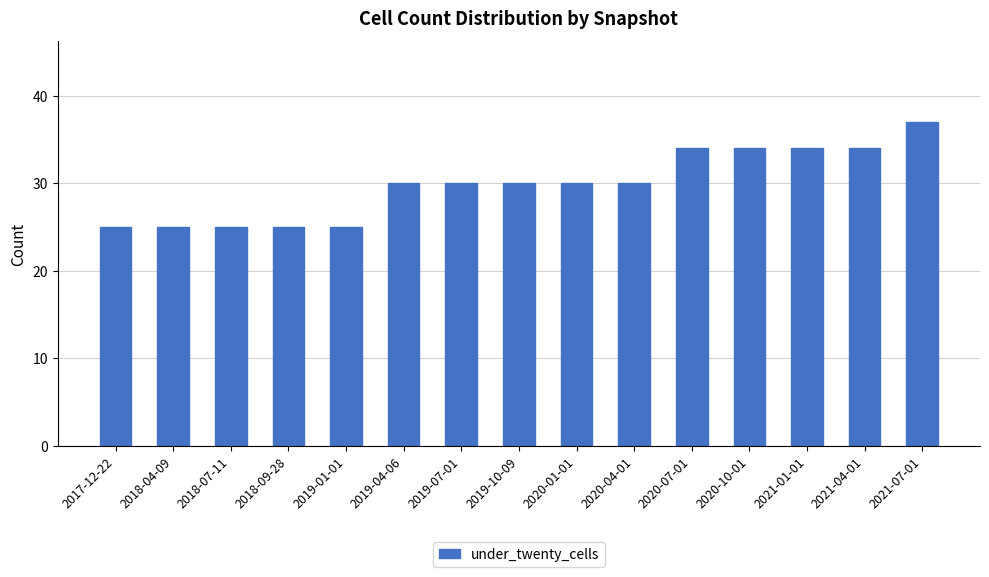

What is the value of the 4th bar from the left?

25